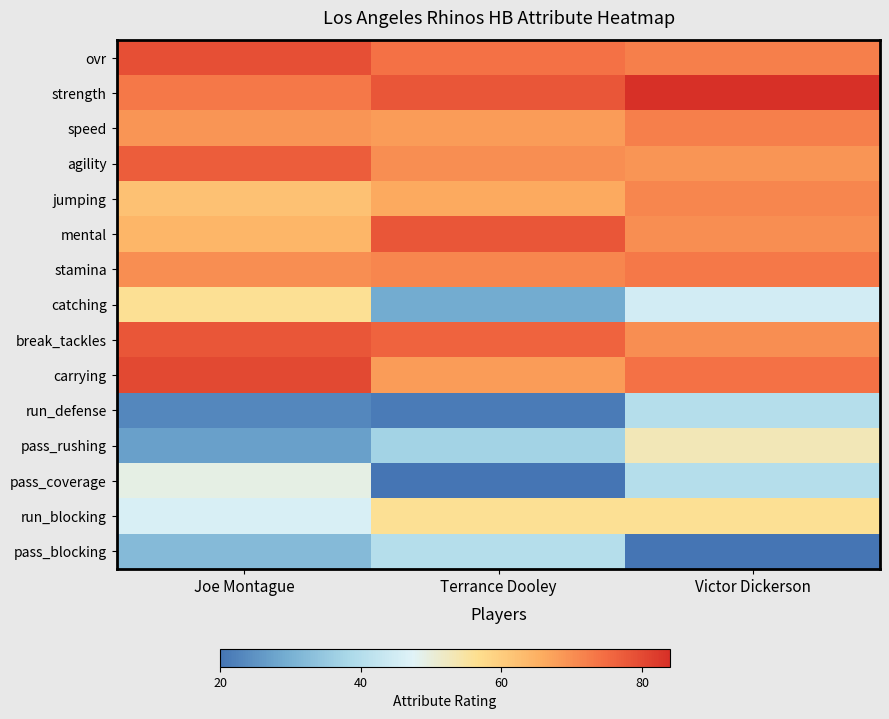

Count the number of data series in this chart.

15